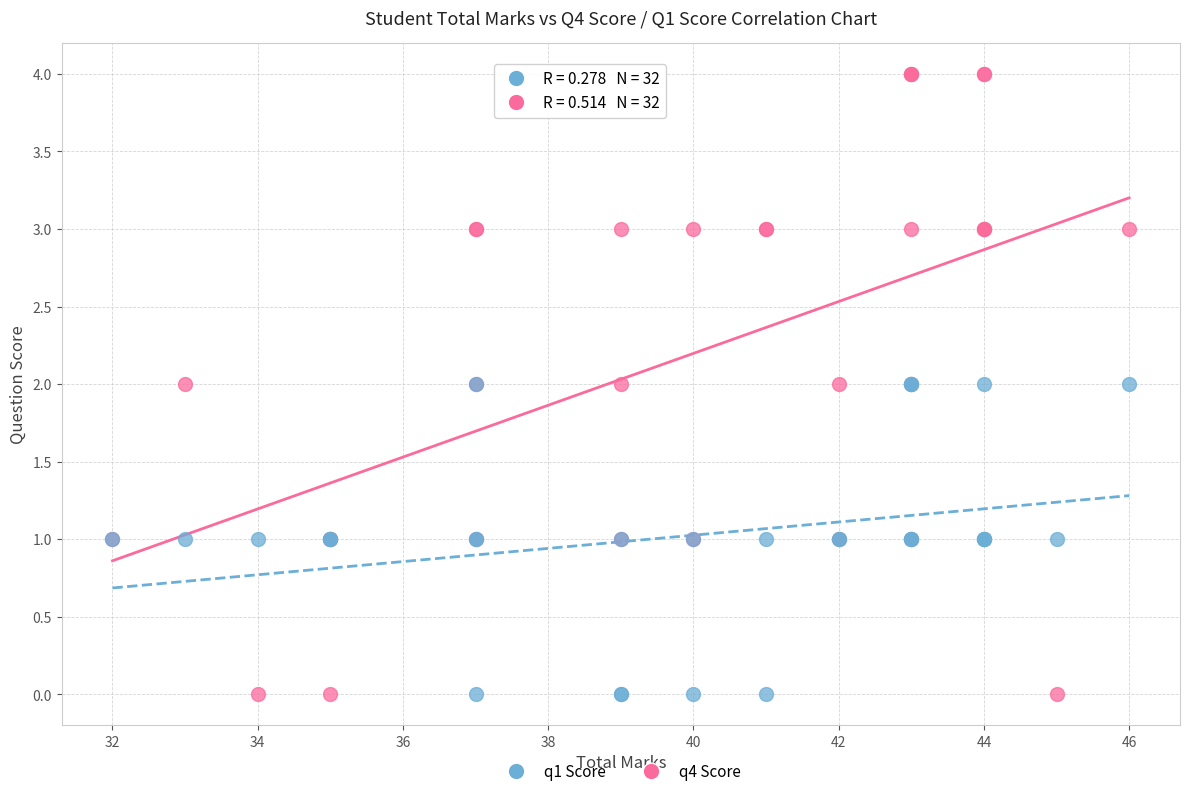

Which series has the largest Y range (max minus min)?

q4 Score